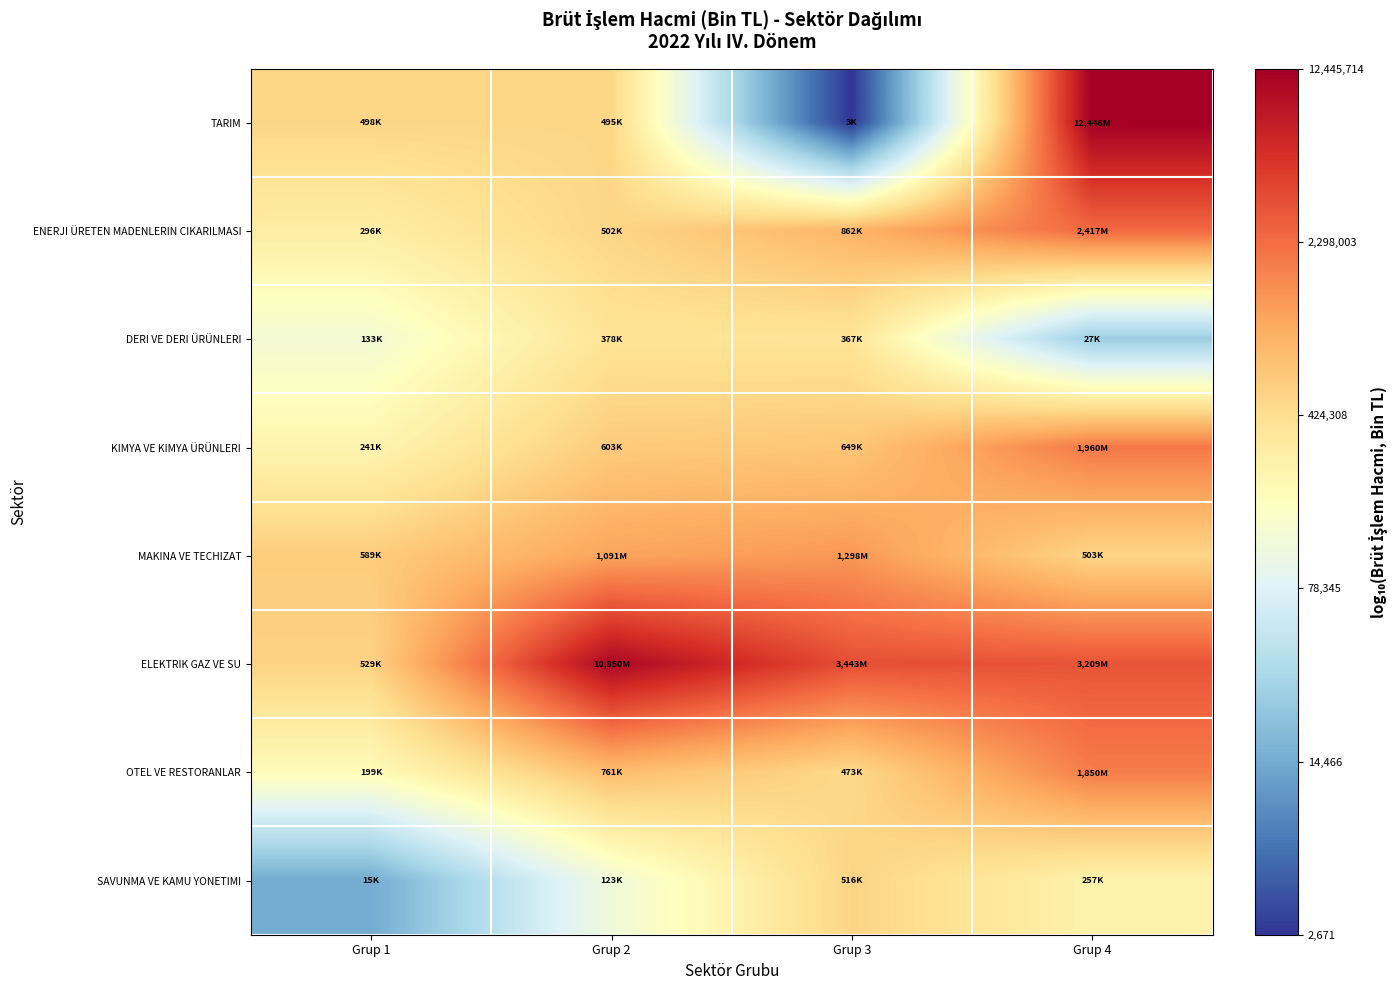

Rank the series at Grup 1 from highest to lowest value.

MAKINA VE TECHIZAT, ELEKTRIK GAZ VE SU, TARIM, ENERJI ÜRETEN MADENLERIN CIKARILMASI, KIMYA VE KIMYA ÜRÜNLERI, OTEL VE RESTORANLAR, DERI VE DERI ÜRÜNLERI, SAVUNMA VE KAMU YONETIMI